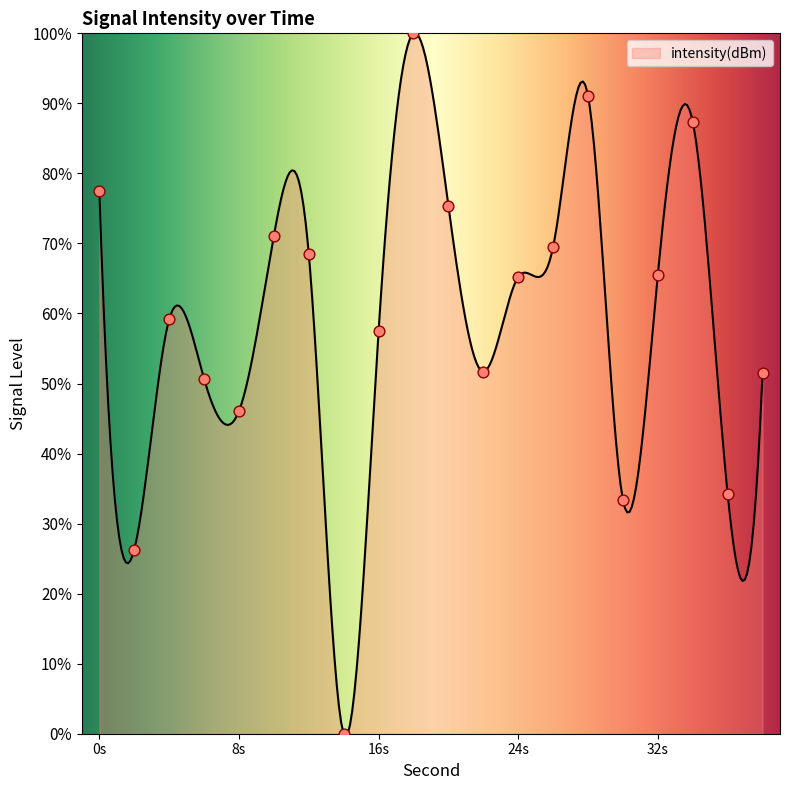

Between 32 and 18, which is larger?

18